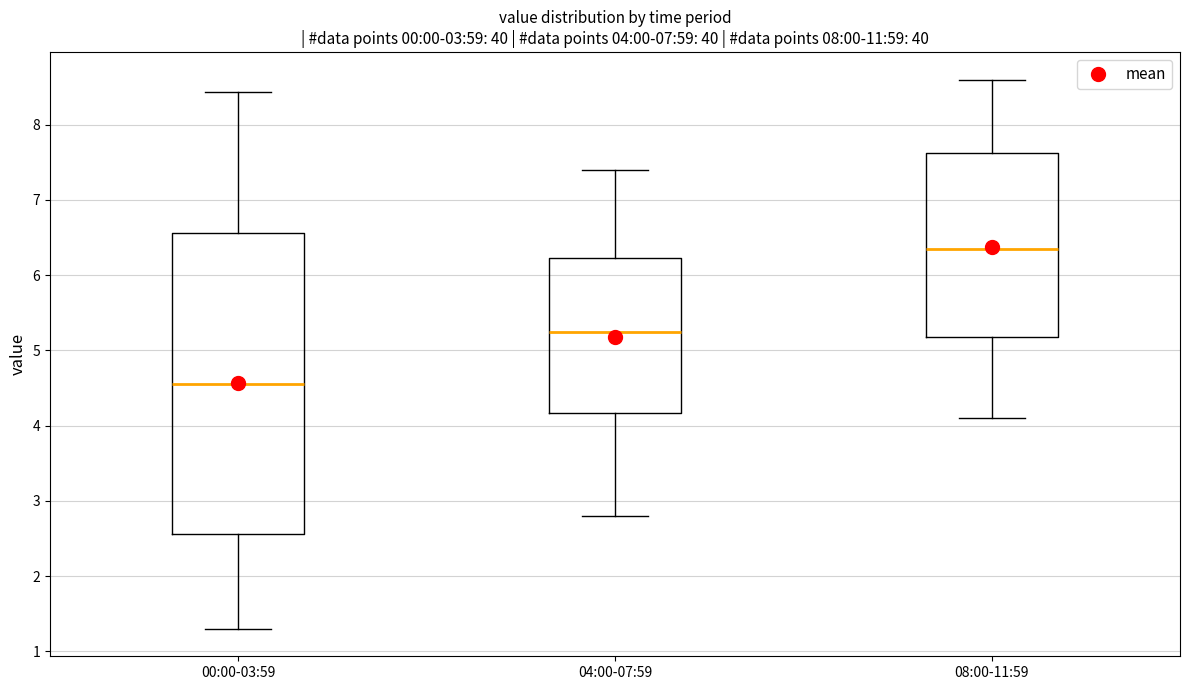

Comparing the boxes themselves (not the whiskers), which one is the tallest?

00:00-03:59